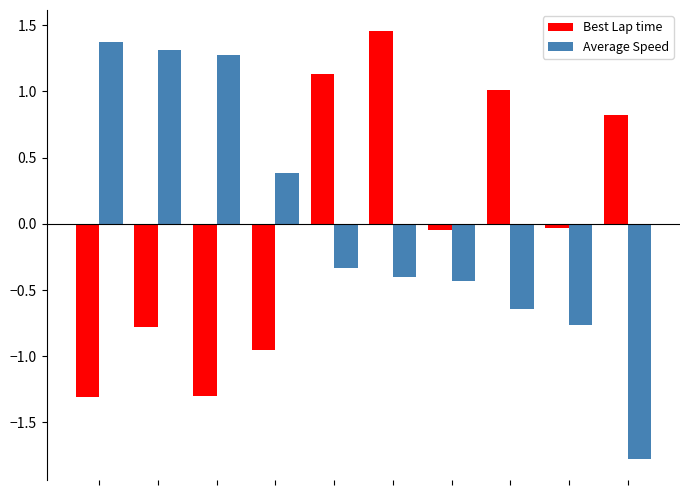

Which series has the widest spread of values?

Average Speed